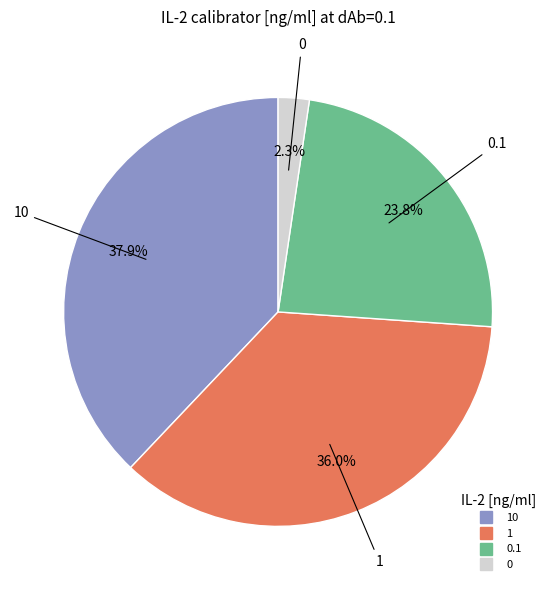

Is there any slice that represents more than half of the pie?

No